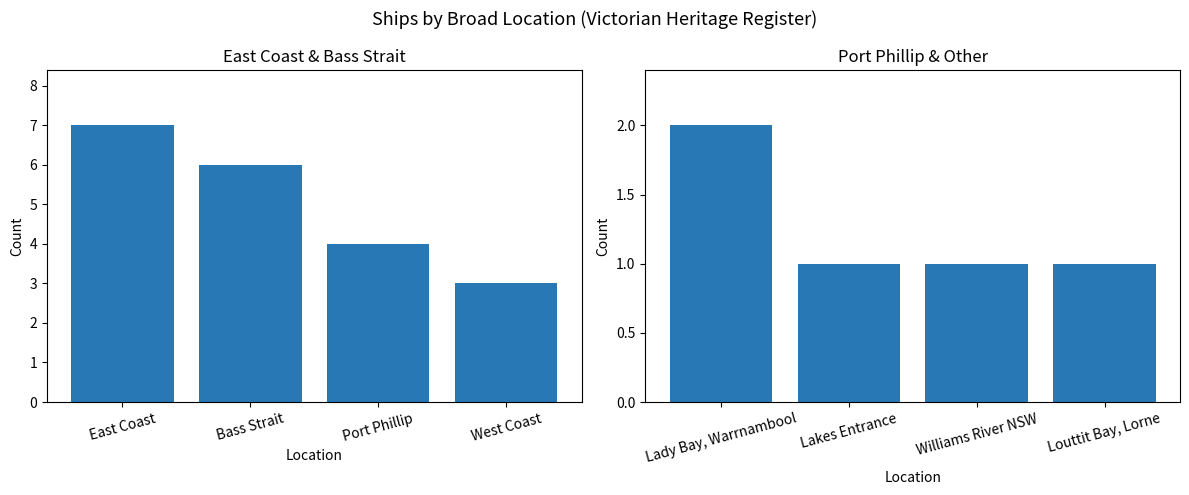

Count the number of categories in the chart.

4